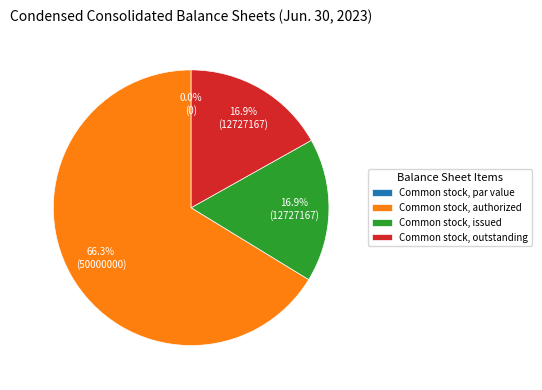

Which slice is the largest?

Common stock, authorized